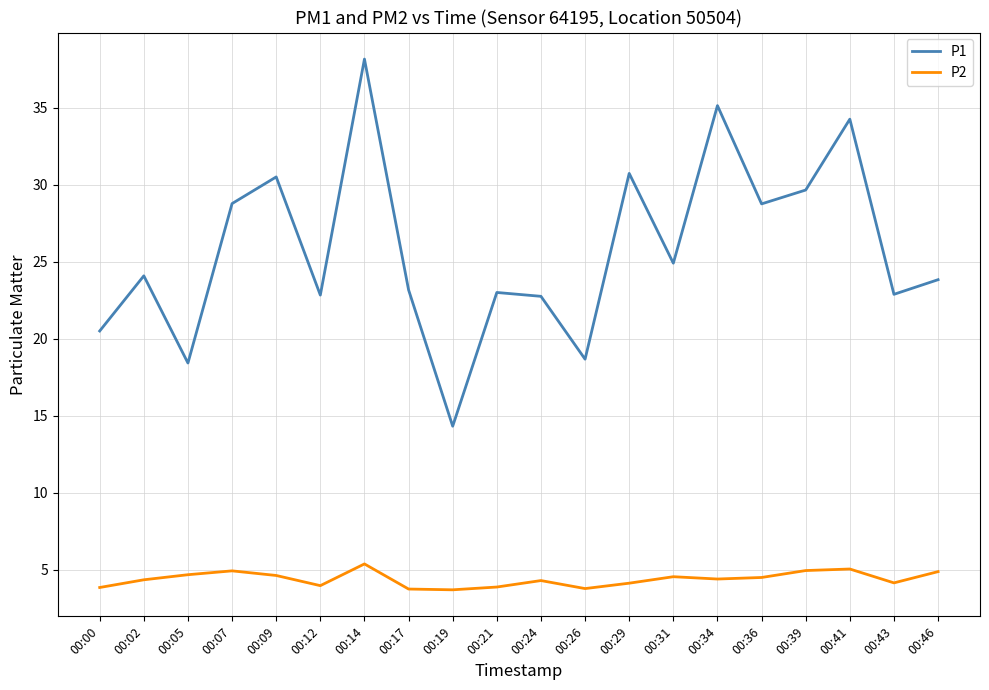

What is the sum of the P2 values at 00:14 and 00:02?

9.7